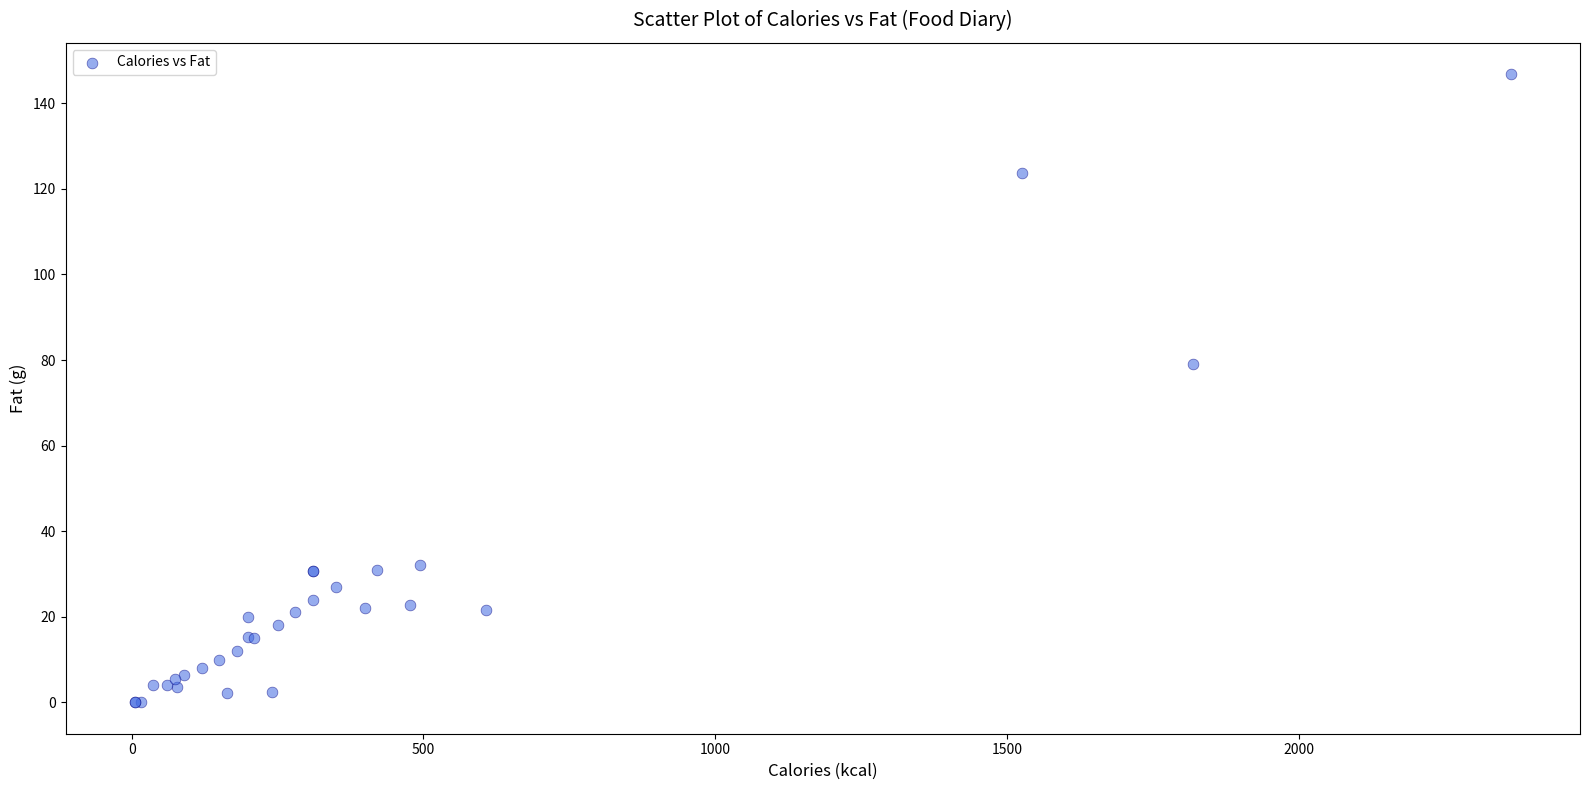

What Y value in the scatter plot is closest to 73?

79.0